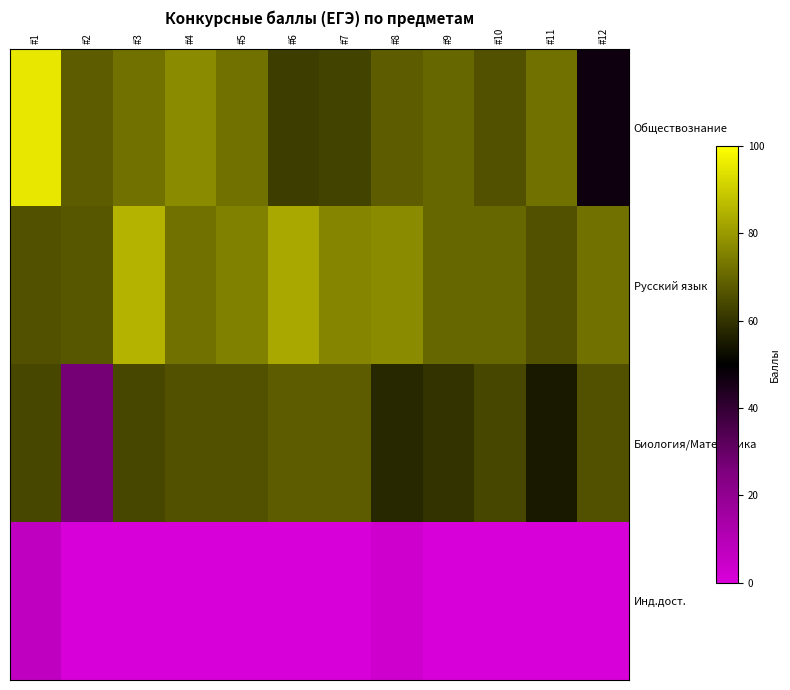

What is the difference between the highest and lowest values at #7?

76